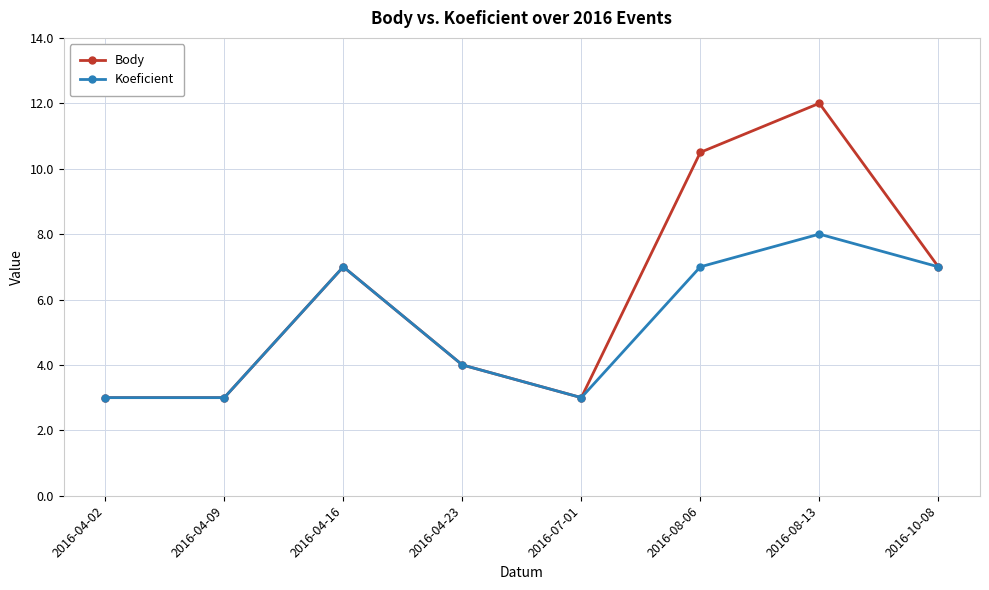

What is the highest value of the Koeficient series?

8.0